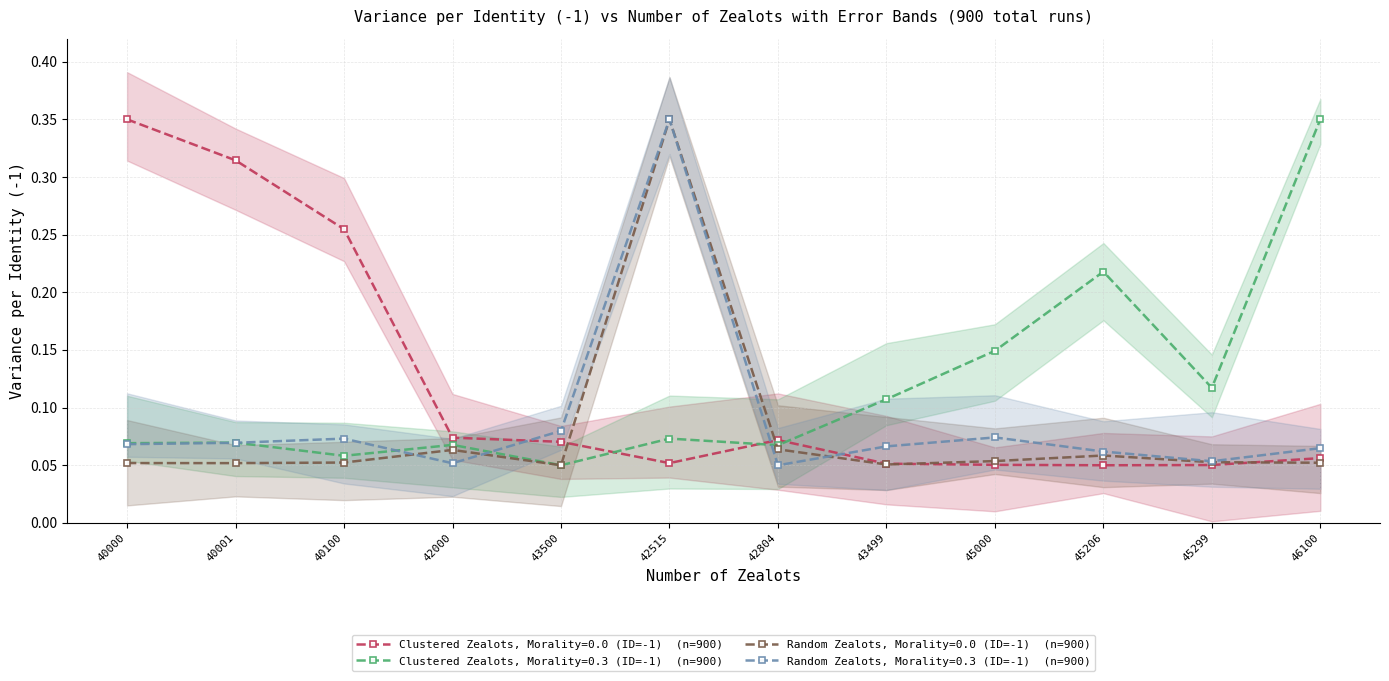

At which category does Clustered Zealots, Morality=0.0 (ID=-1) reach its first local peak?

42804